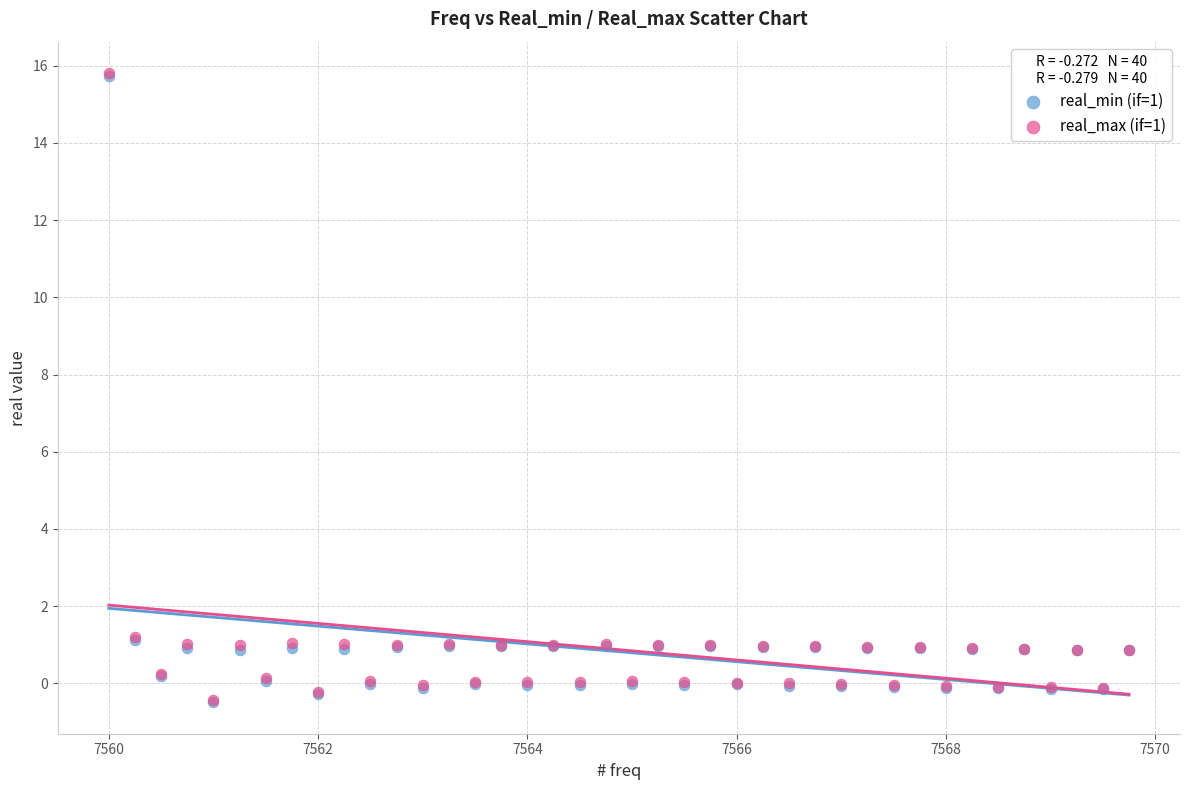

What are all the series names shown in the legend?

real_min (if=1), real_max (if=1)